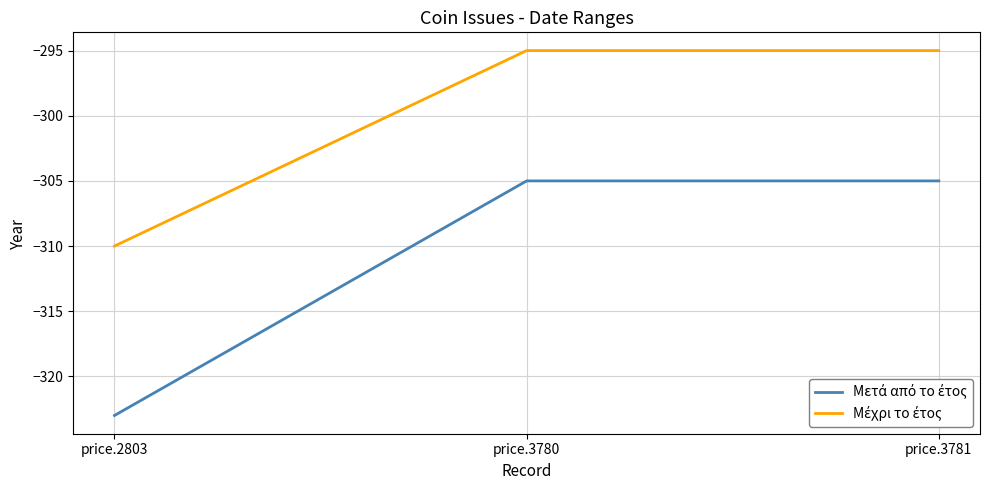

What is the total value across all series at price.3780?

-600